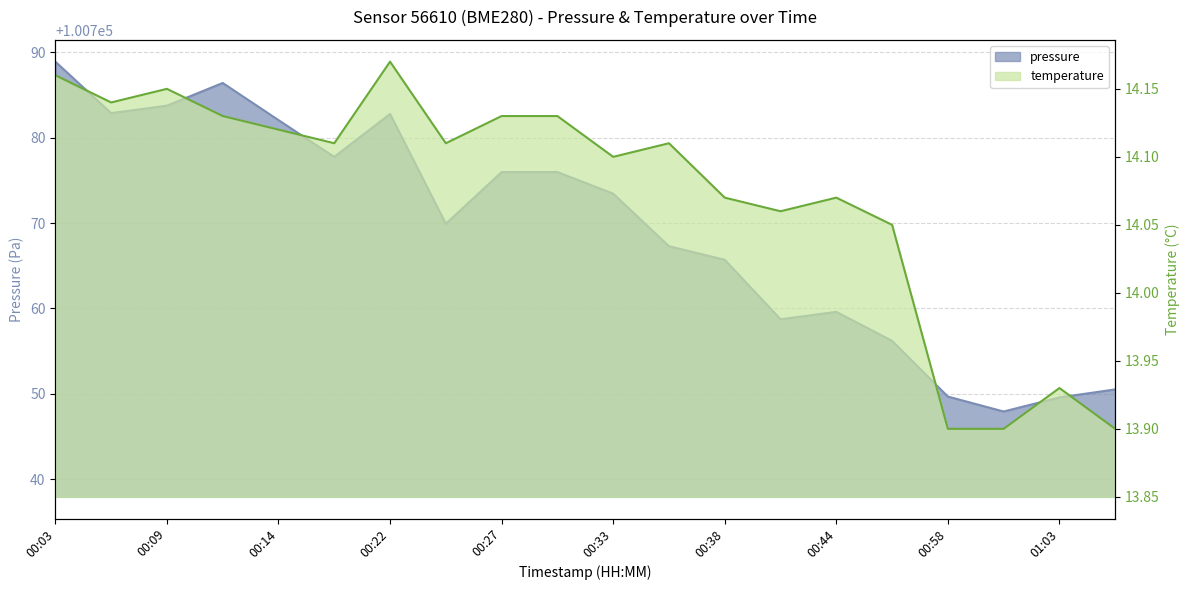

True or false: pressure has more than 1 points higher than both neighbors.

True